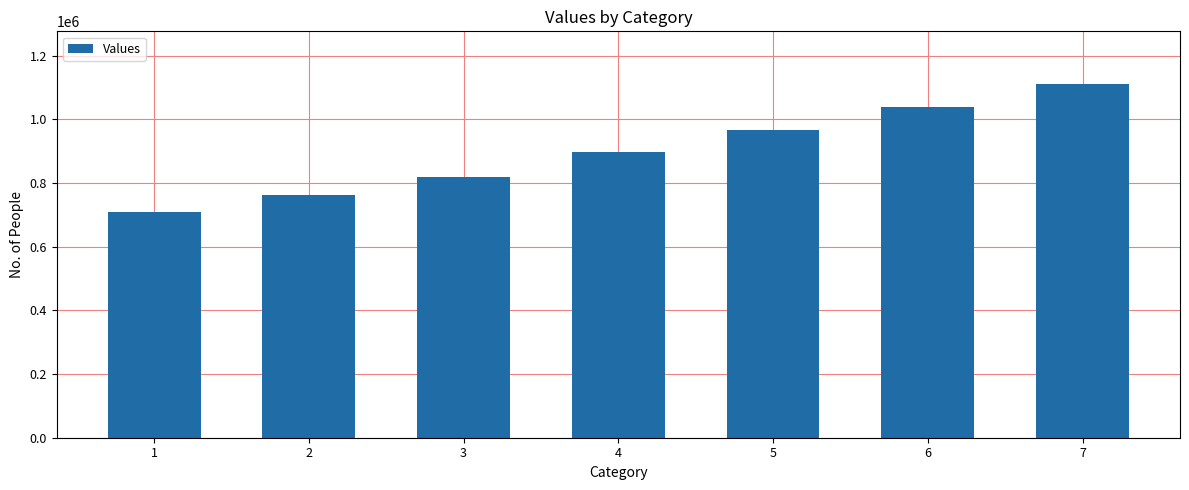

Which category has the highest value across all series?

7